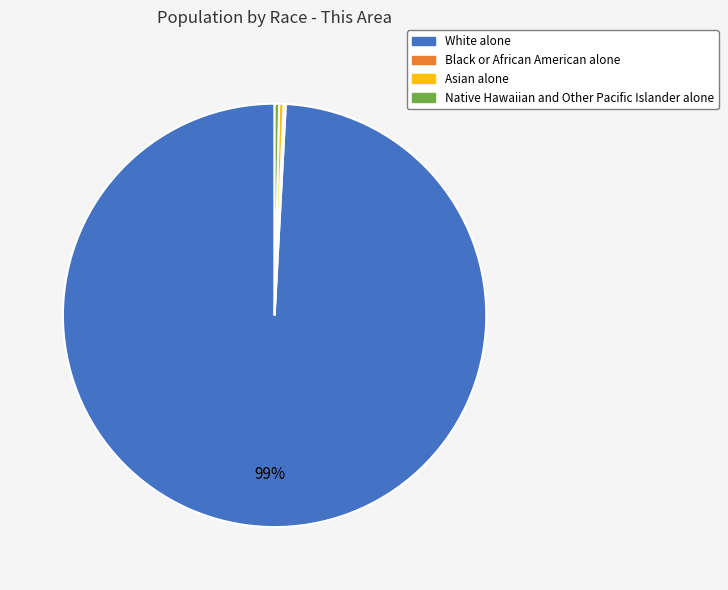

Is the sum of Asian alone and White alone greater than half?

Yes